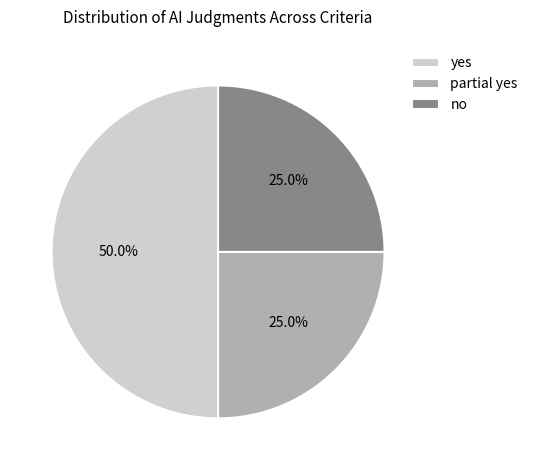

To the nearest percent, what percentage of the pie is yes?

50%